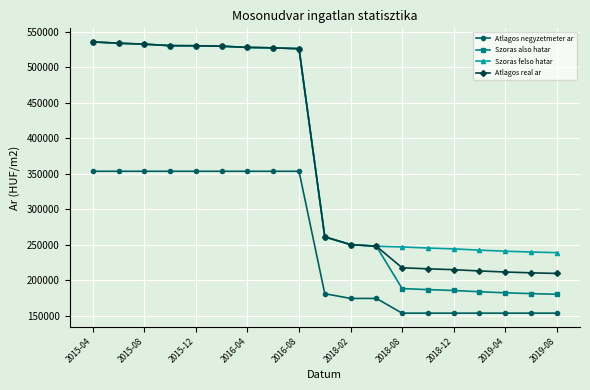

At how many categories does at least one series exceed 461723?

9